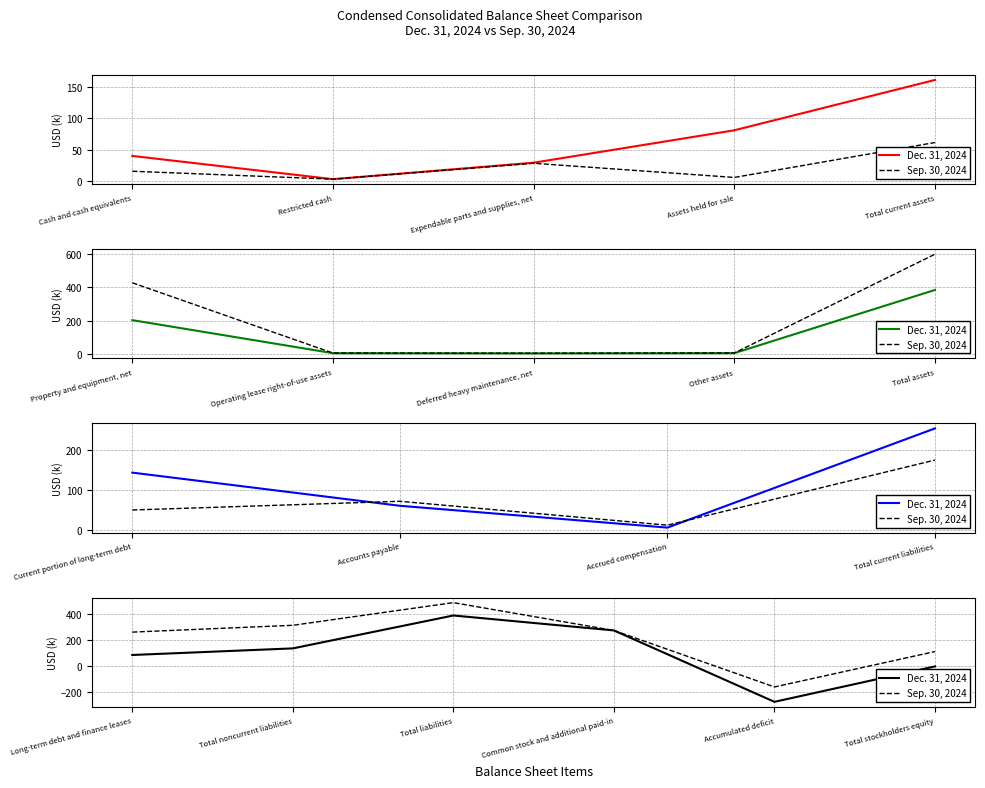

What is the average value of the Sep. 30, 2024 series?

213.2